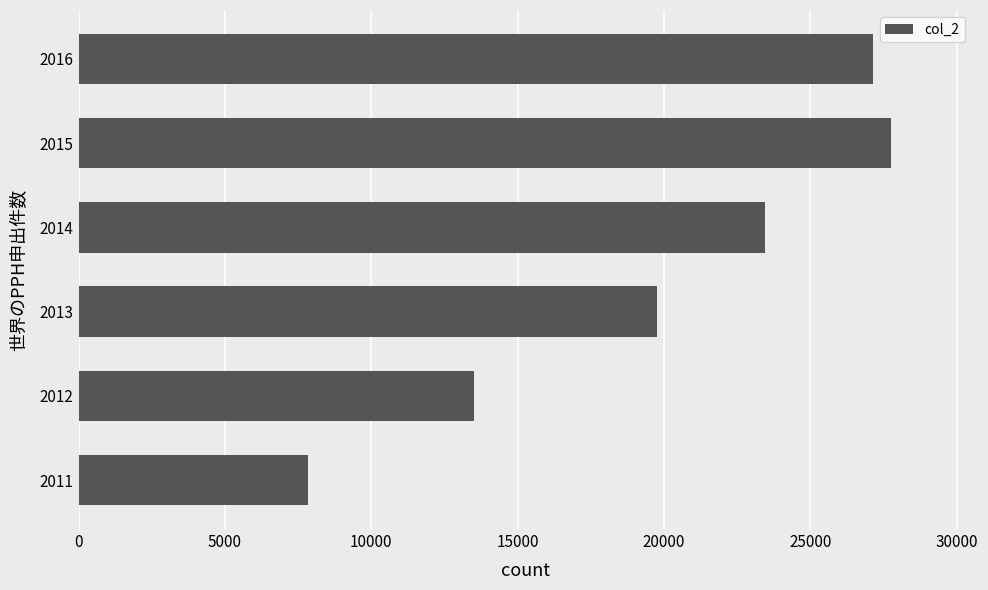

Reading bottom to top, list all the values displayed in this chart.

7845	13517	19752	23465	27737	27137